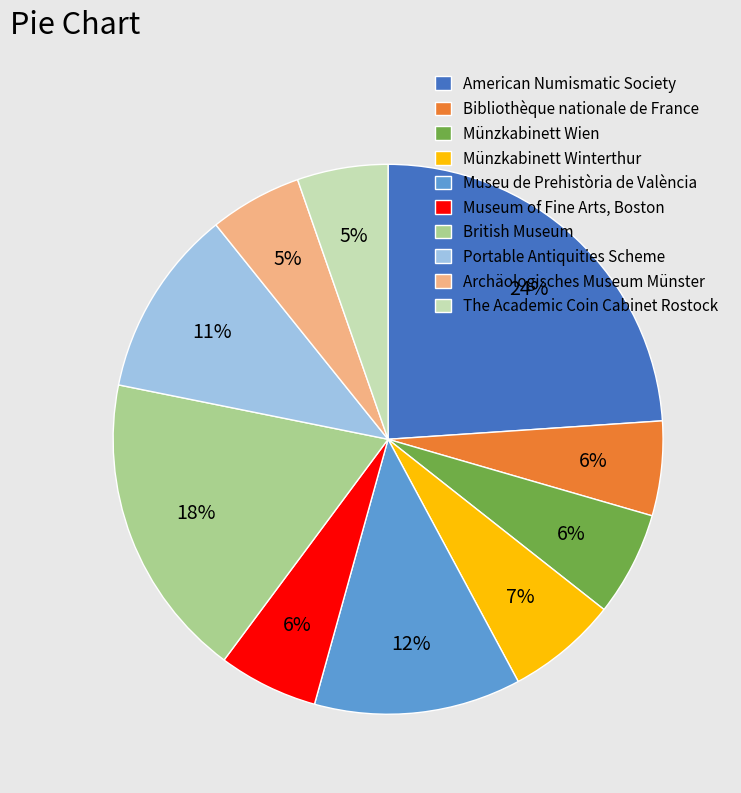

Combined, do Münzkabinett Wien and British Museum account for over 50%?

No